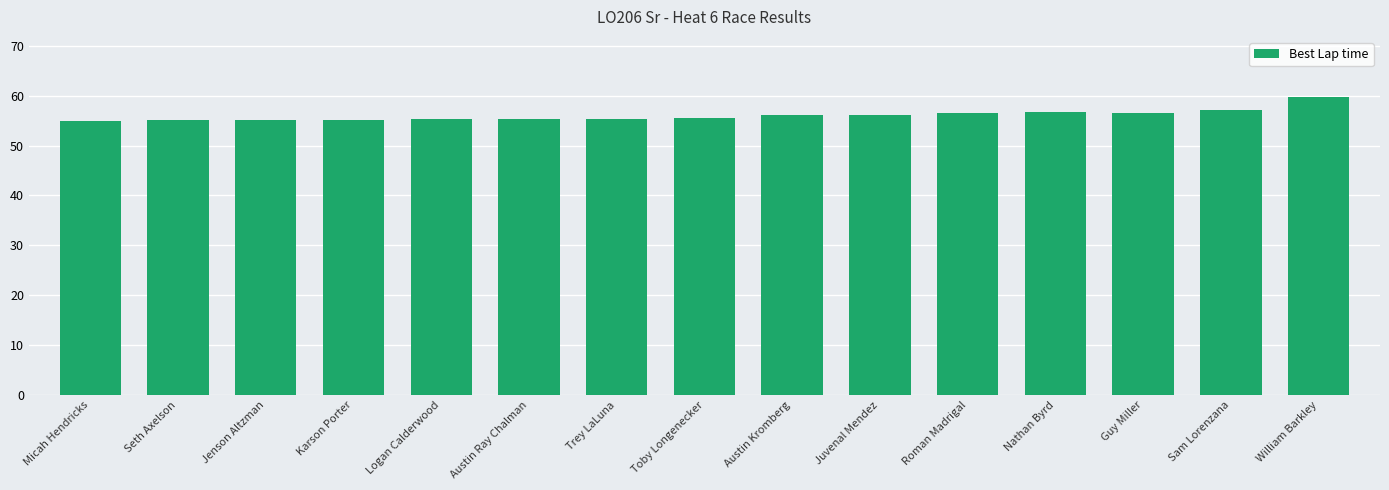

What position from the left is Roman Madrigal?

11